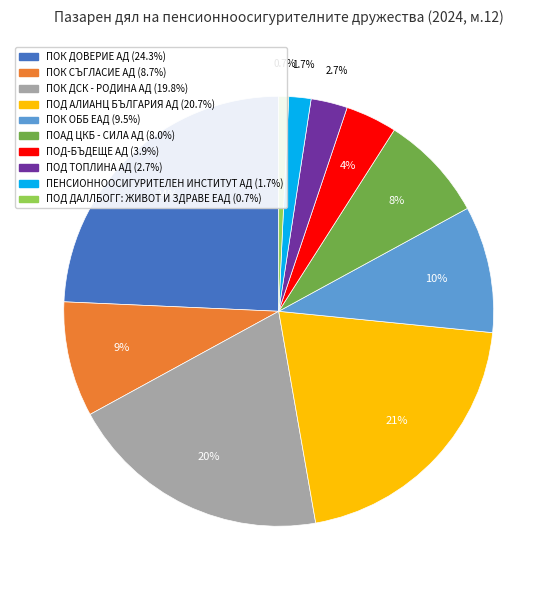

How many slices are in this pie chart?

10